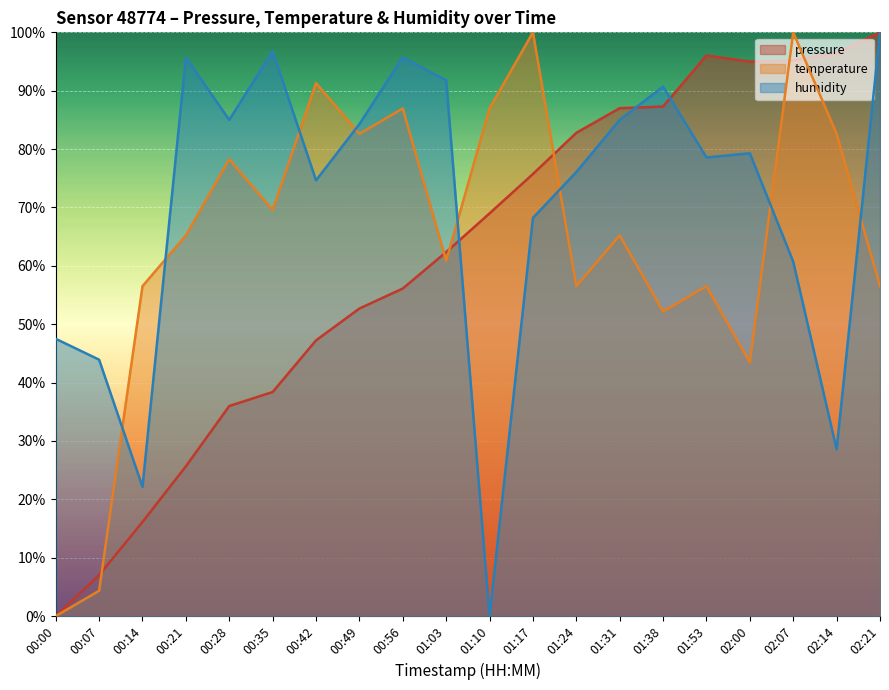

At which label does temperature first exceed 65?

00:21